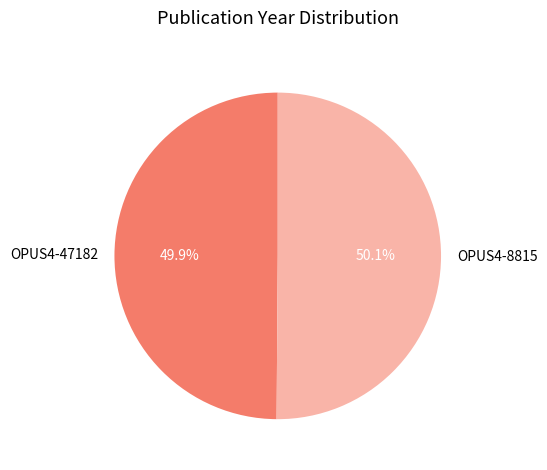

Is there any slice that represents more than half of the pie?

Yes